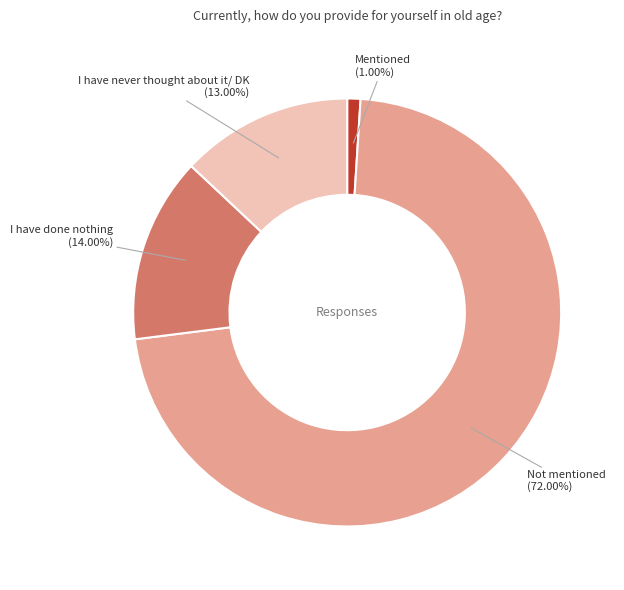

What is the total percentage of I have done nothing and Not mentioned?

86.0%